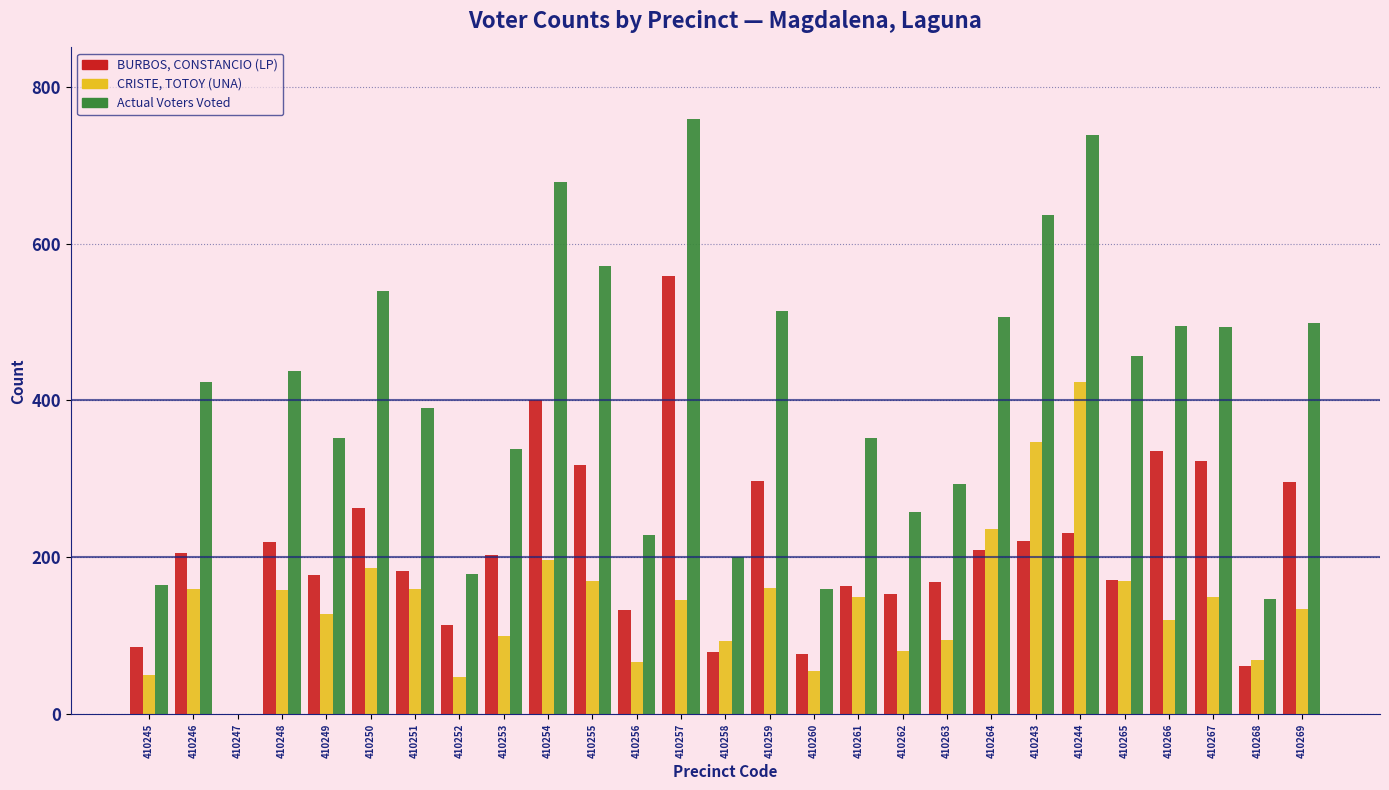

Is the value of Actual Voters Voted at 410246 greater than the value of BURBOS, CONSTANCIO (LP) at 410248?

Yes